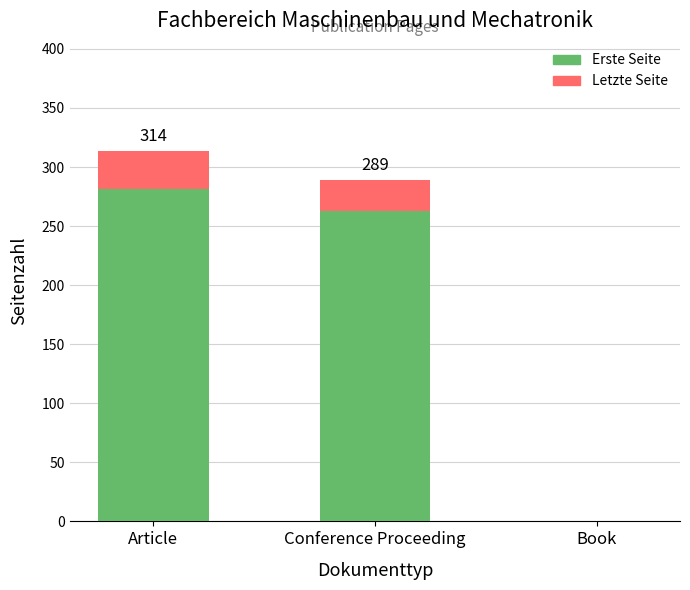

True or false: Erste Seite has a value of 281 at Article.

True